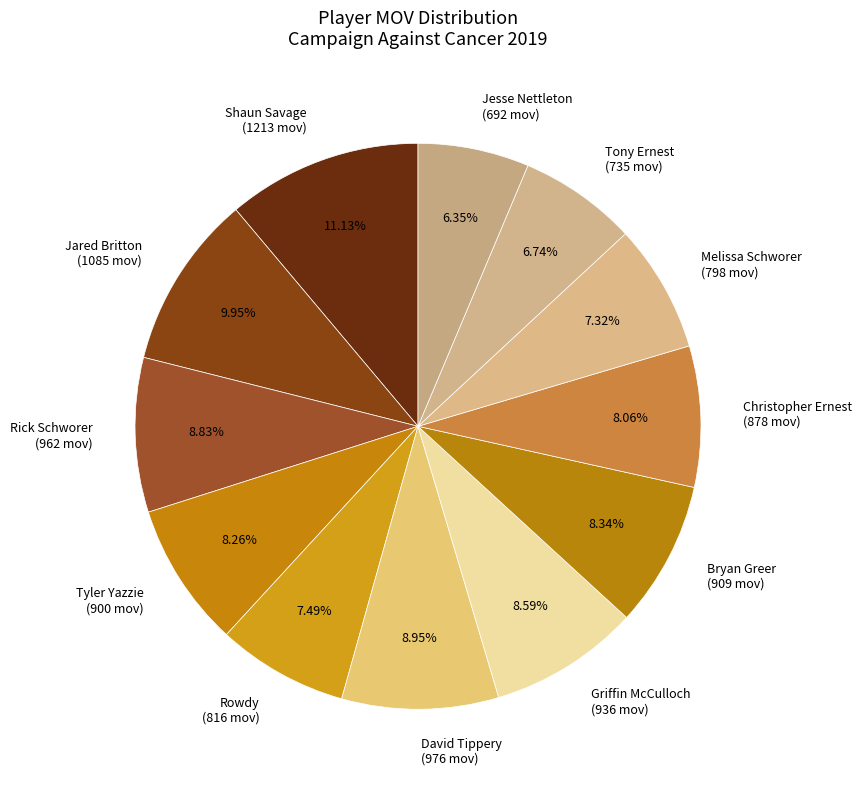

What percentage is NOT represented by Bryan Greer?

91.7%